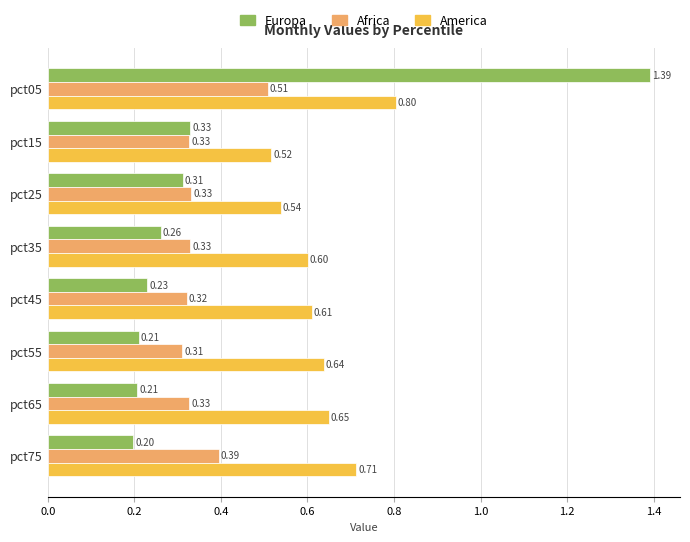

Which series has the largest range (max minus min)?

Europa